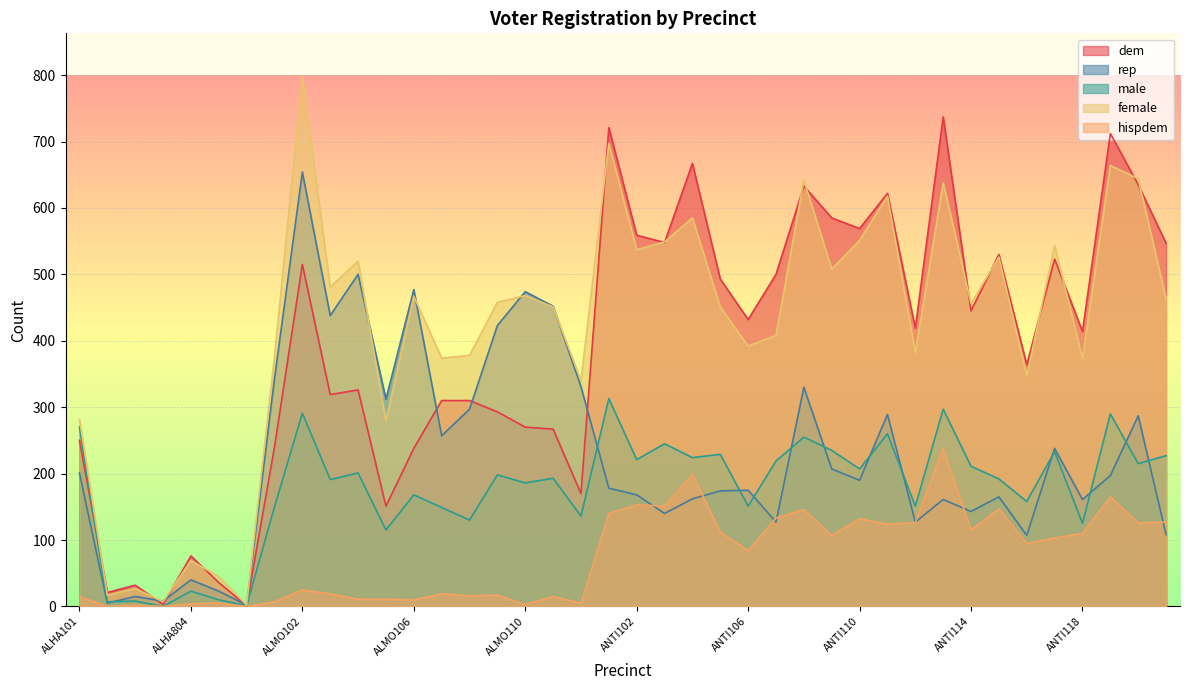

What is the label of the 36th point from the left?

ANTI117